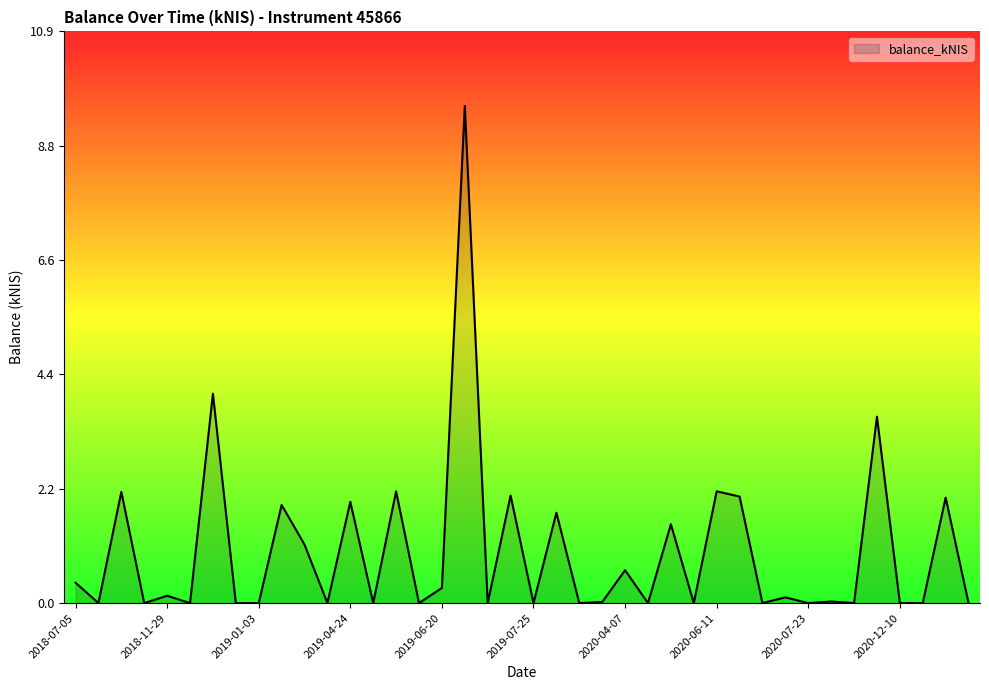

What is the greatest value displayed?

9.5